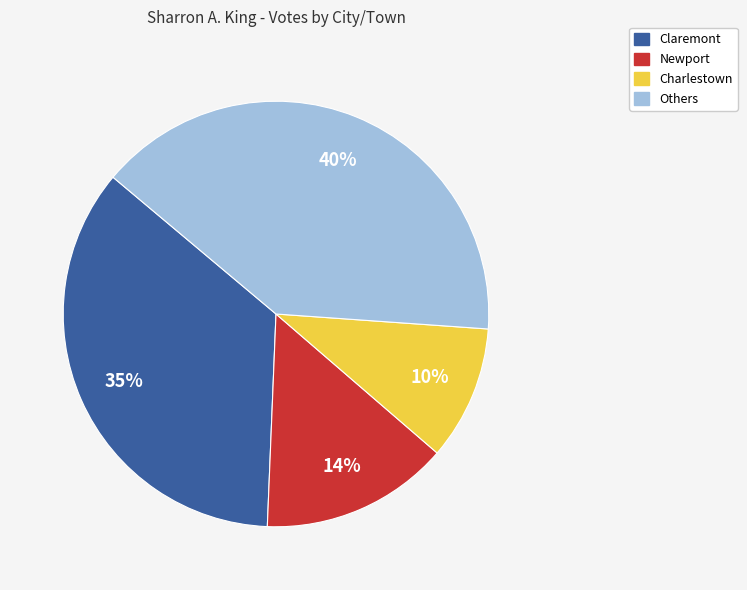

To the nearest percent, what portion does Newport represent?

14%